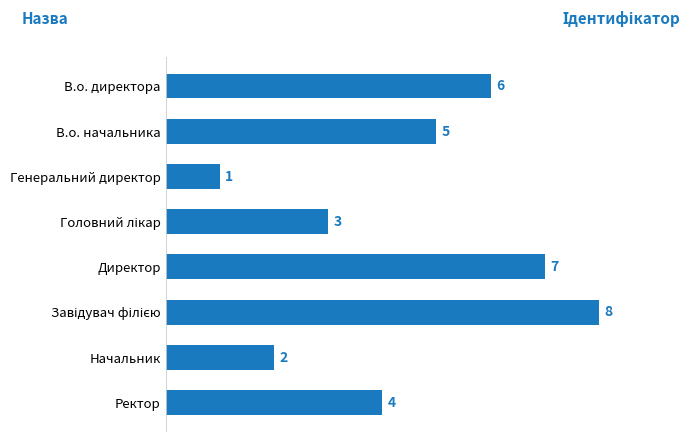

The value at Директор is 3. True or false?

False